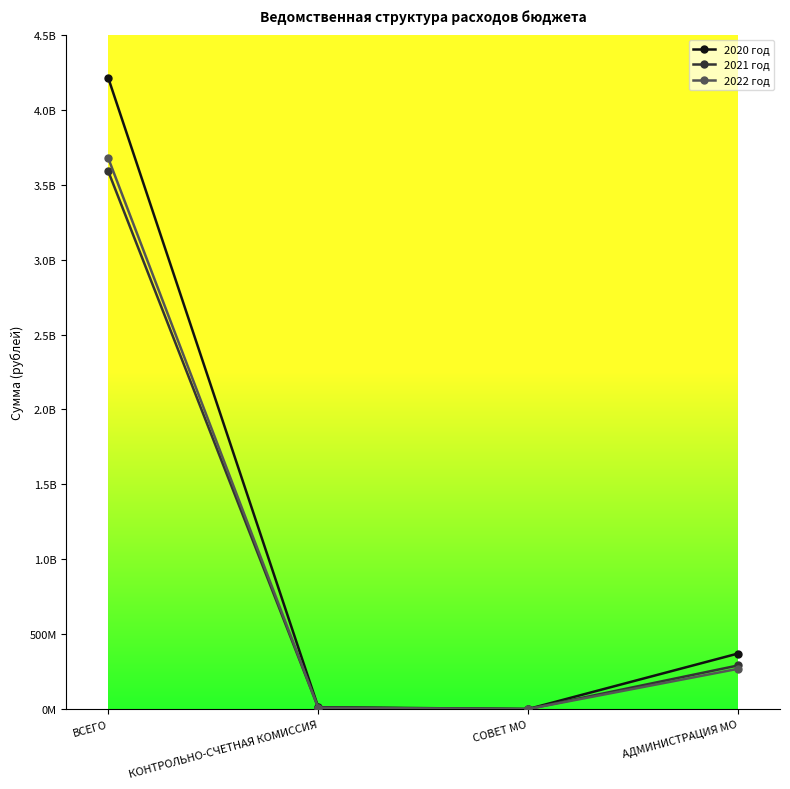

The 2022 год series shows 2390091719.4 at ВСЕГО. True or false?

False